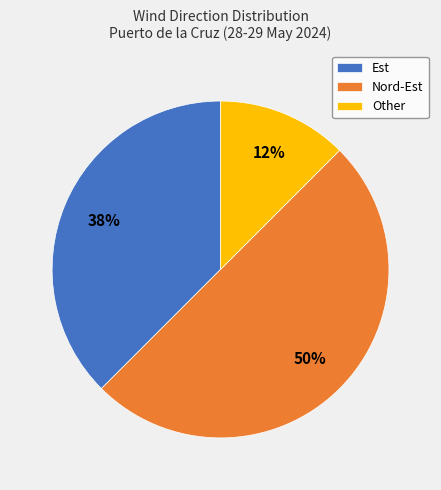

What percentage is the Nord-Est slice, to the nearest percent?

50%